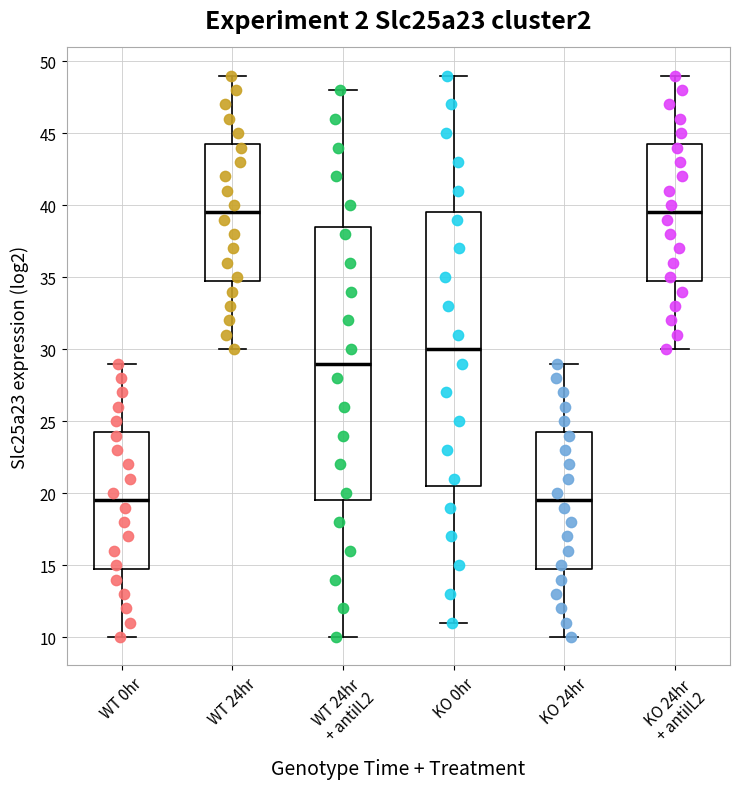

Where does the median line of the box for KO 24hr sit on the y-axis? The values are not printed on the chart, so give them approximately, as read against the axis.

19.5